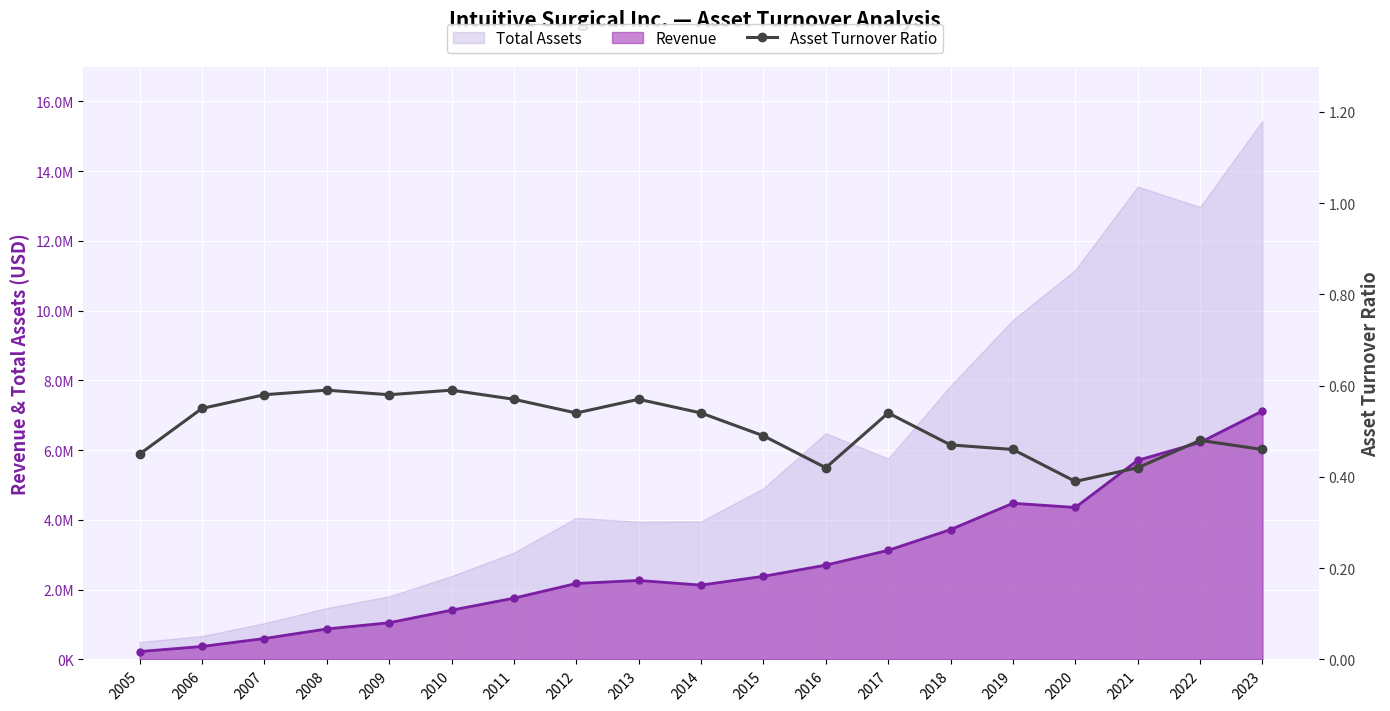

Reading right to left, list all the values displayed in this chart.

2023=0.5	2022=0.5	2021=0.4	2020=0.4	2019=0.5	2018=0.5	2017=0.5	2016=0.4	2015=0.5	2014=0.5	2013=0.6	2012=0.5	2011=0.6	2010=0.6	2009=0.6	2008=0.6	2007=0.6	2006=0.6	2005=0.5